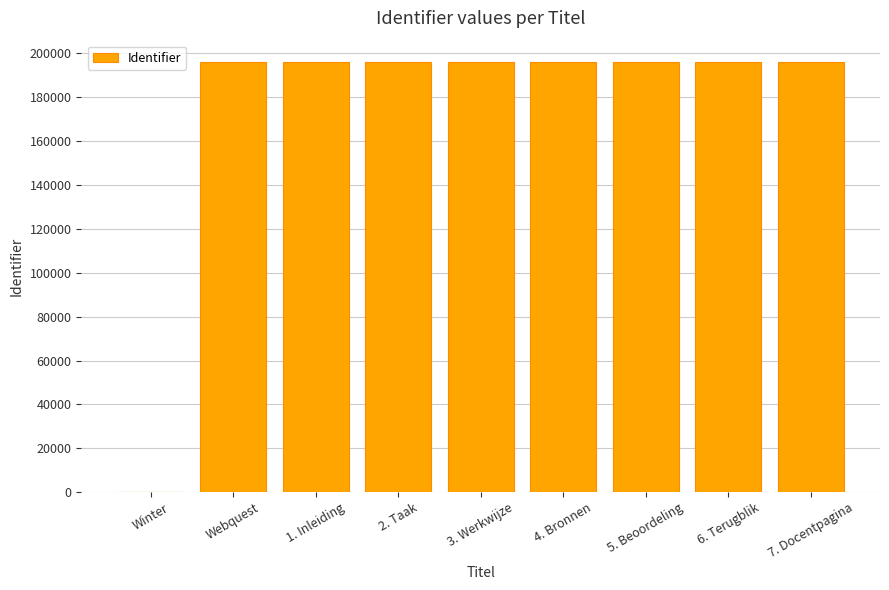

The chart shows a value of 196031 at Webquest. True or false?

True